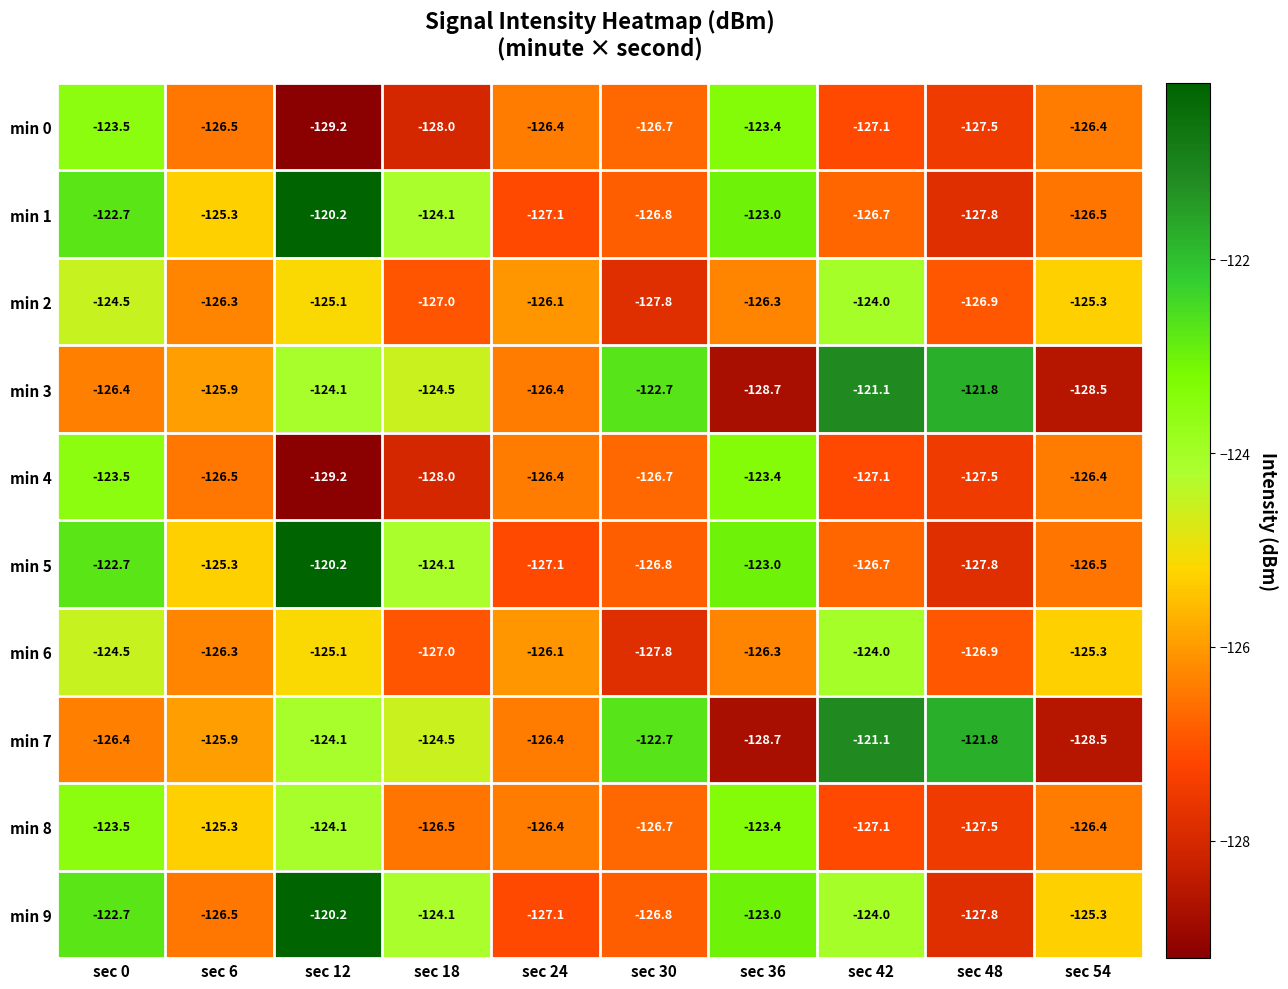

What is the sum of all min 5 values?

-1250.2